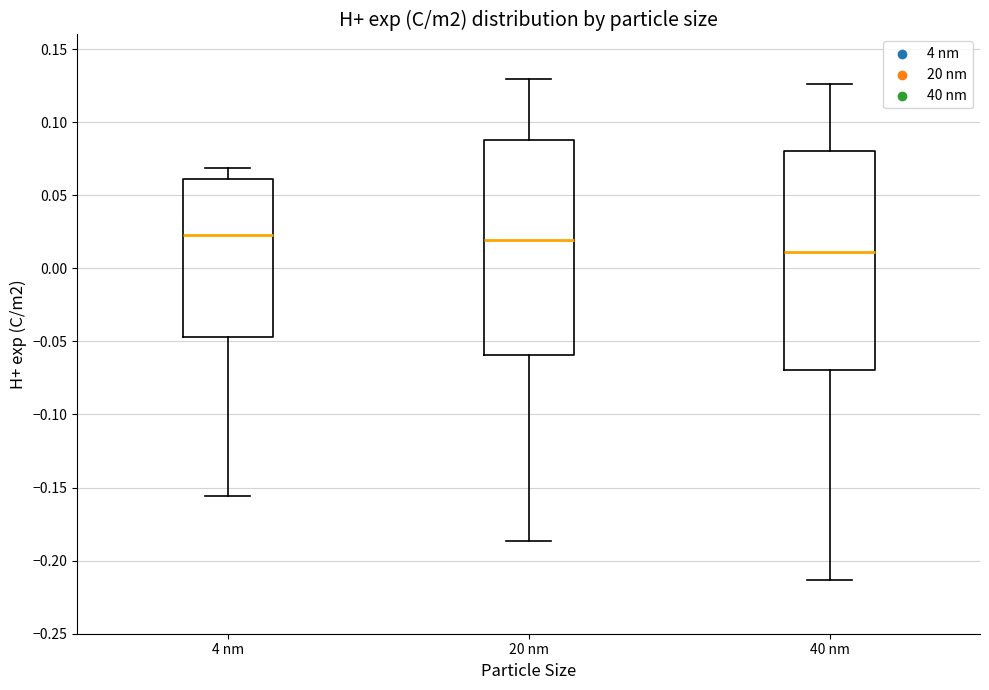

Where does the median line of the box for 4 nm sit on the y-axis? The values are not printed on the chart, so give them approximately, as read against the axis.

0.025